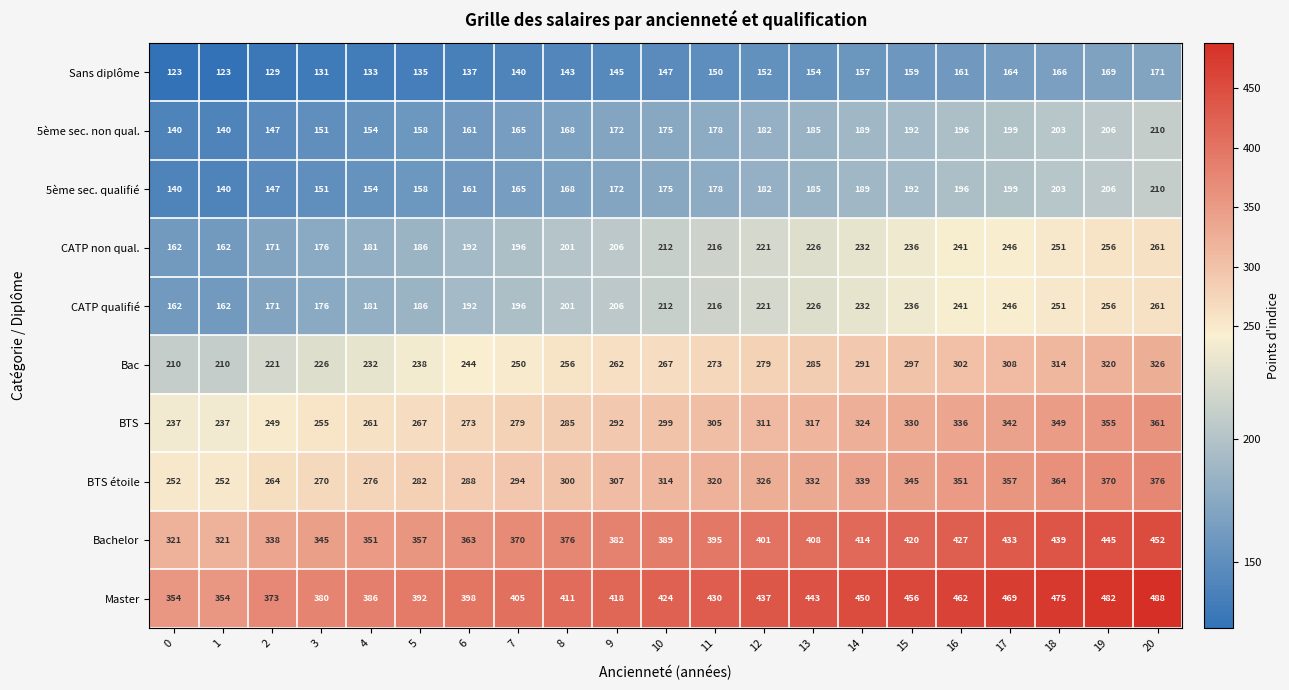

What is the approximate value of Bac at 10?

267